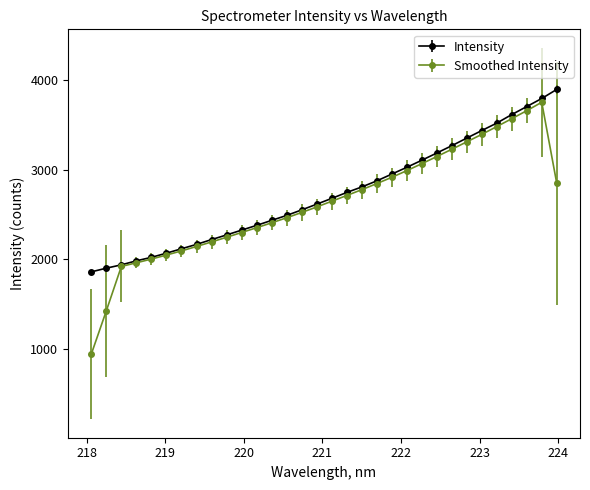

Which series has the widest spread of values?

Smoothed Intensity